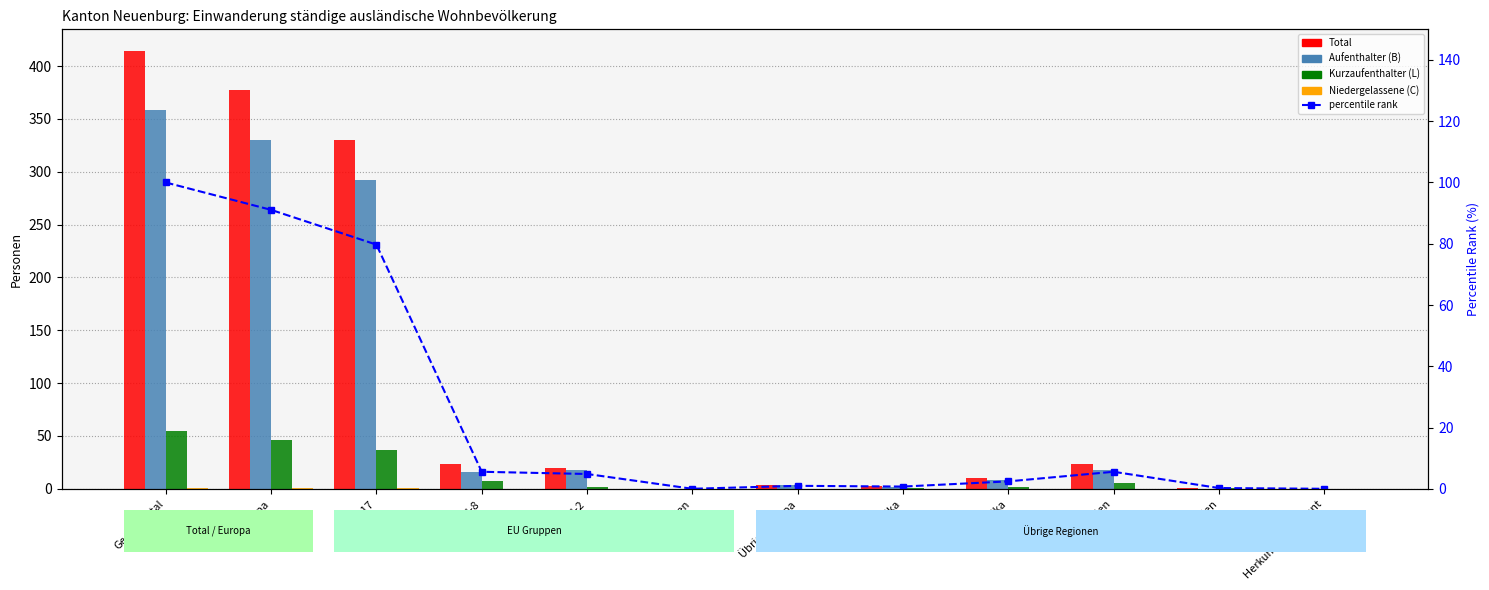

True or false: percentile rank has a value of 25.7 at Gesamttotal.

False